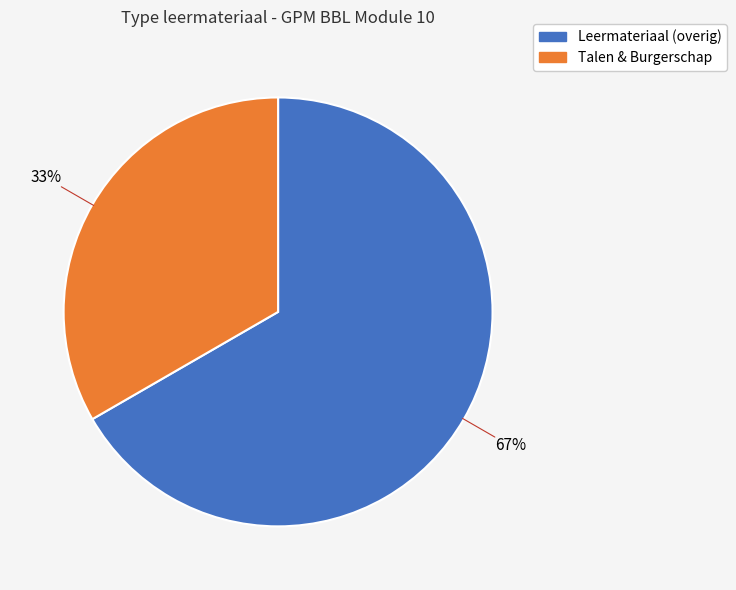

How many slices are in this pie chart?

2